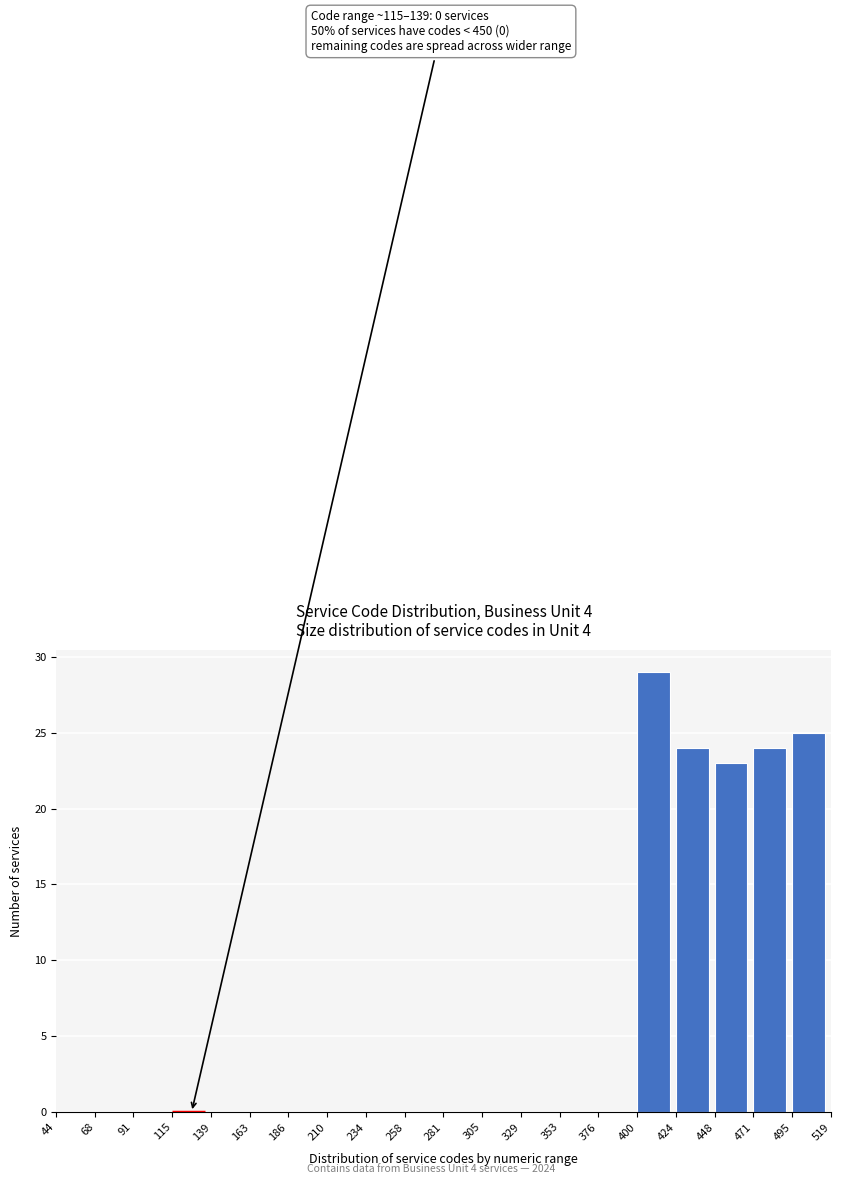

Which range on the x-axis has the tallest bar?

400 to 424